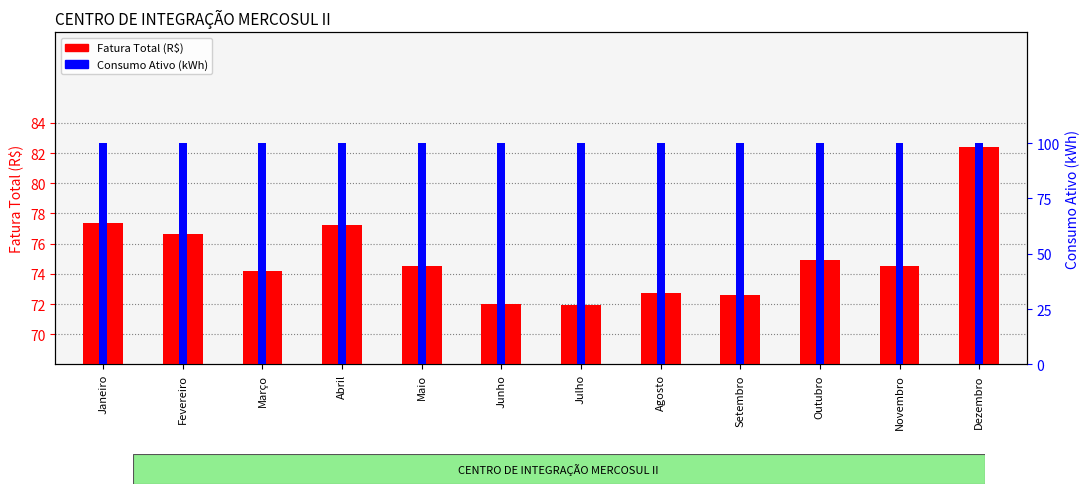

At which category is the sum across all series the highest?

Dezembro